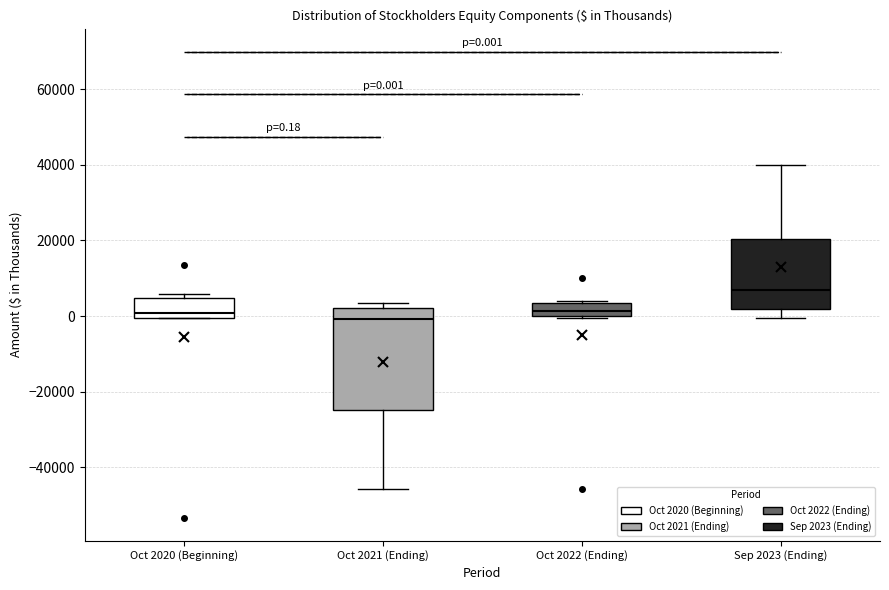

Which box has the highest median line?

Sep 2023 (Ending)